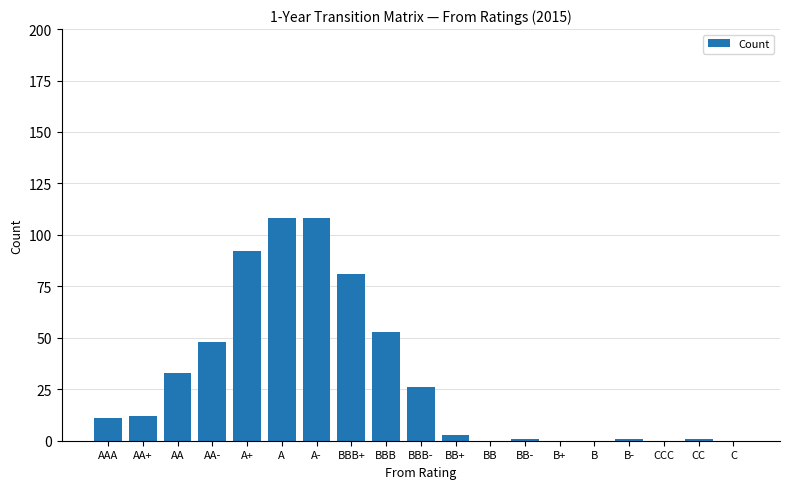

At which label is the value closest to 54?

BBB